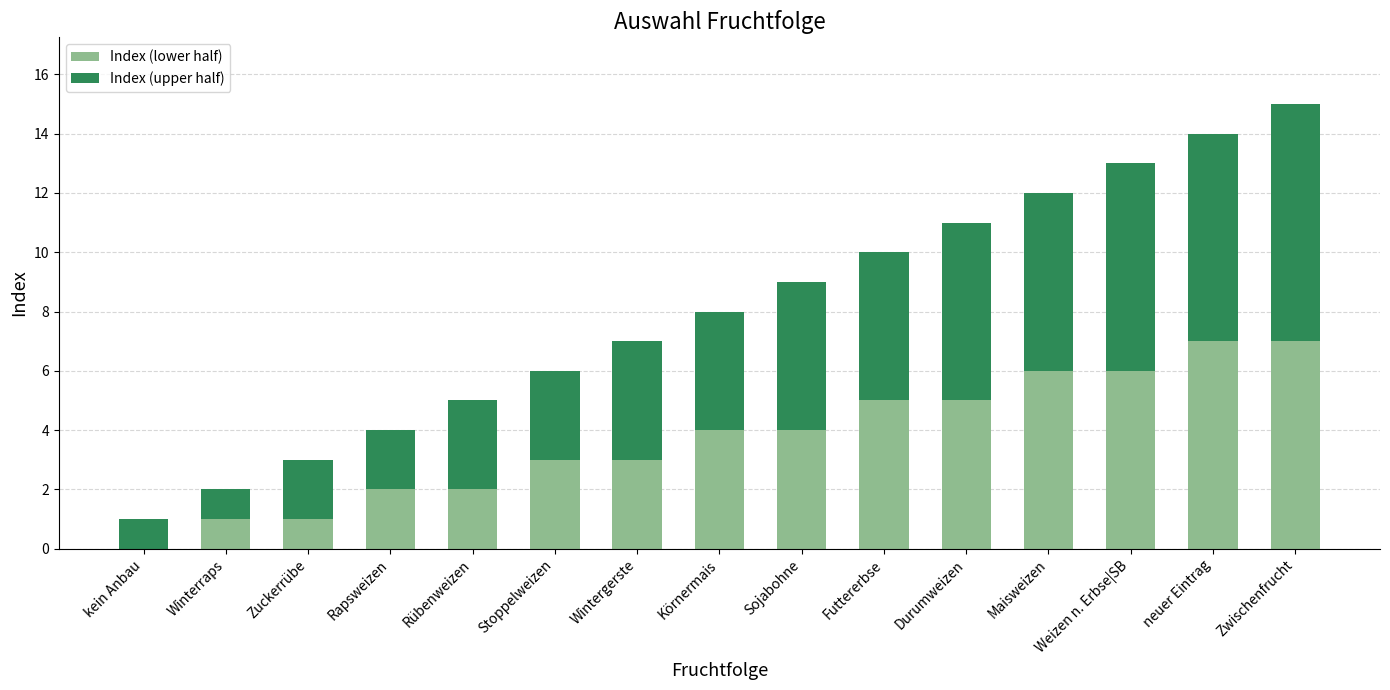

What is the sum of the Index (lower half) values at Rapsweizen and Weizen n. Erbse|SB?

8